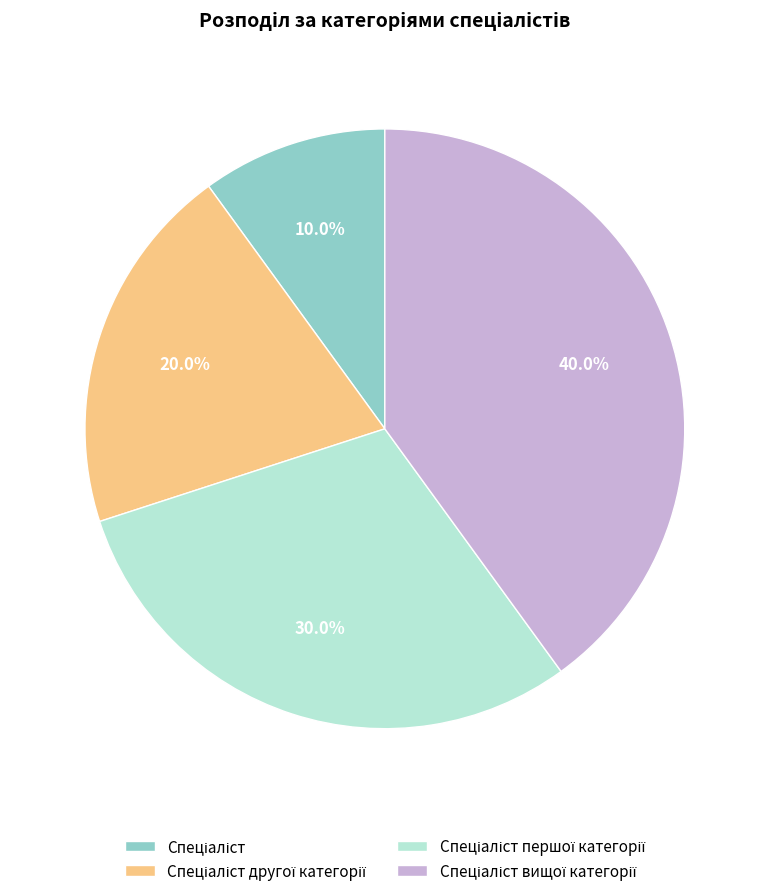

Is there a majority slice in this chart?

No